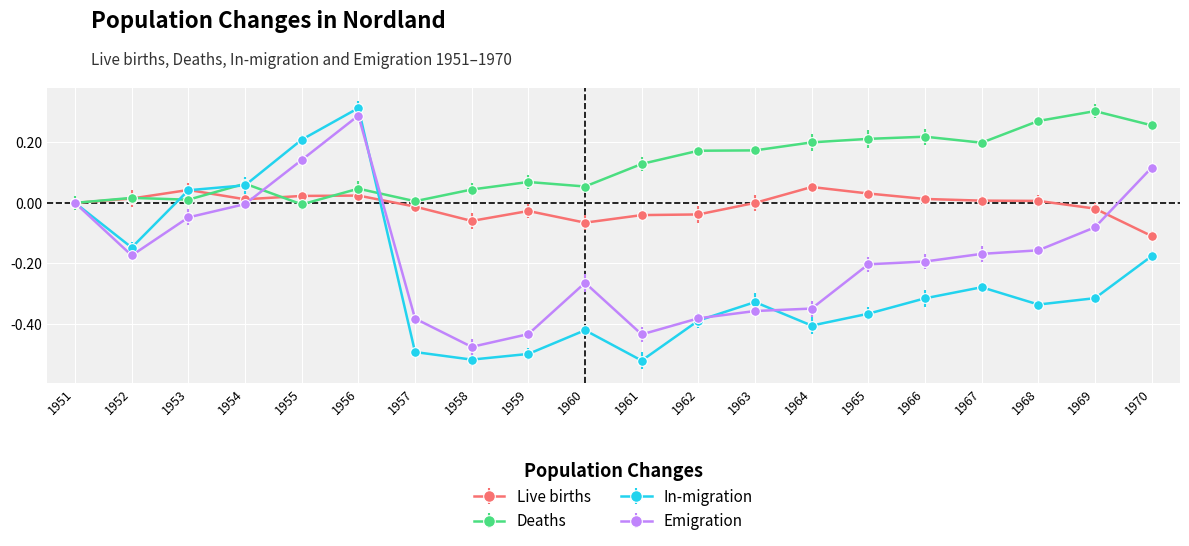

True or false: Live births has more than 0 interior local peaks.

True